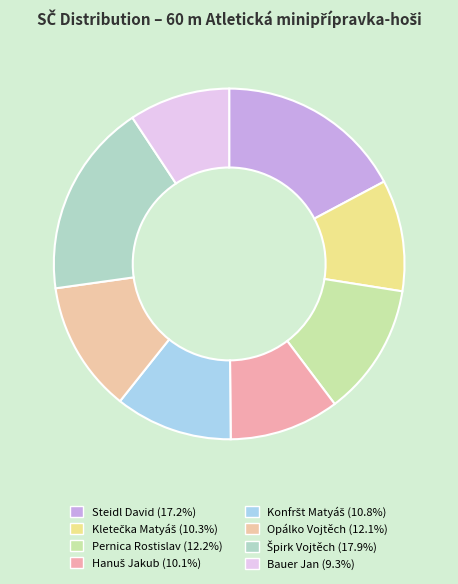

To the nearest percent, what percentage of the pie is Špirk Vojtěch?

18%